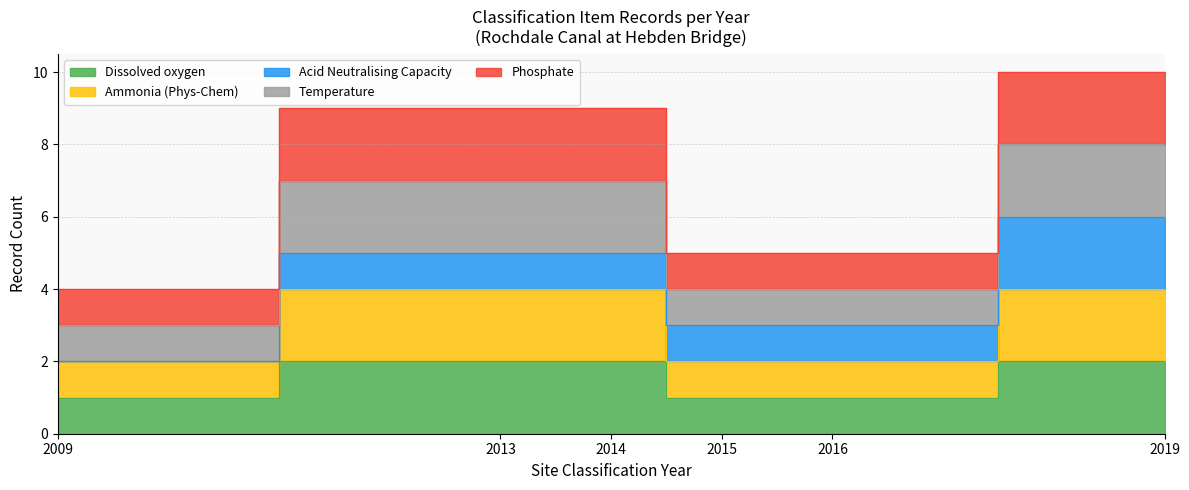

At which category is the sum across all series the highest?

2019